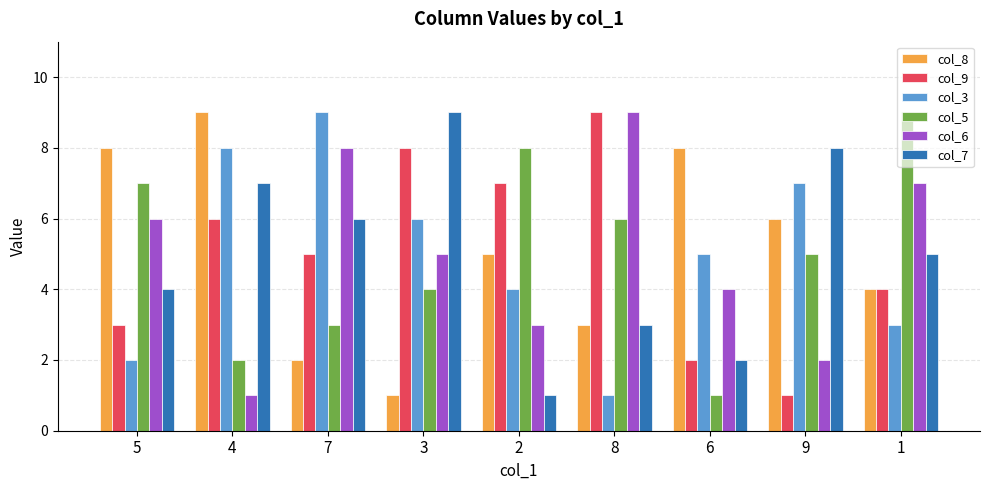

Are the bars horizontal?

No